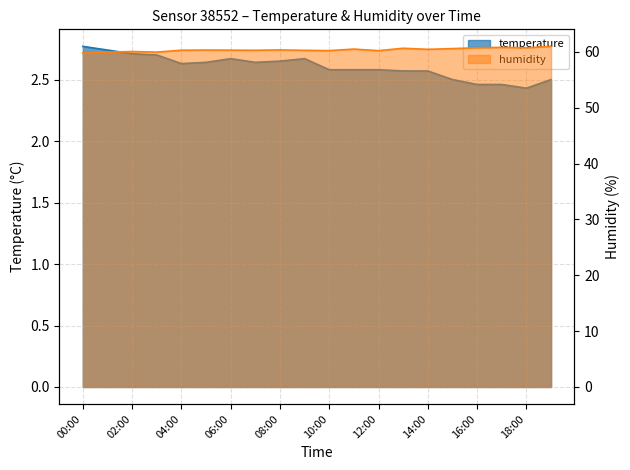

Reading right to left, what are all the values shown in this chart?

temperature: 19:00=2.5	18:00=2.4	17:00=2.5	16:00=2.5	15:00=2.5	14:00=2.6	13:00=2.6	12:00=2.6	11:00=2.6	10:00=2.6	09:00=2.7	08:00=2.6	07:00=2.6	06:00=2.7	05:00=2.6	04:00=2.6	03:00=2.7	02:00=2.7	01:00=2.7	00:00=2.8
humidity: 19:00=61.0	18:00=60.7	17:00=60.8	16:00=60.8	15:00=60.6	14:00=60.5	13:00=60.7	12:00=60.2	11:00=60.5	10:00=60.2	09:00=60.3	08:00=60.4	07:00=60.3	06:00=60.3	05:00=60.3	04:00=60.3	03:00=60.0	02:00=60.1	01:00=60.0	00:00=59.8